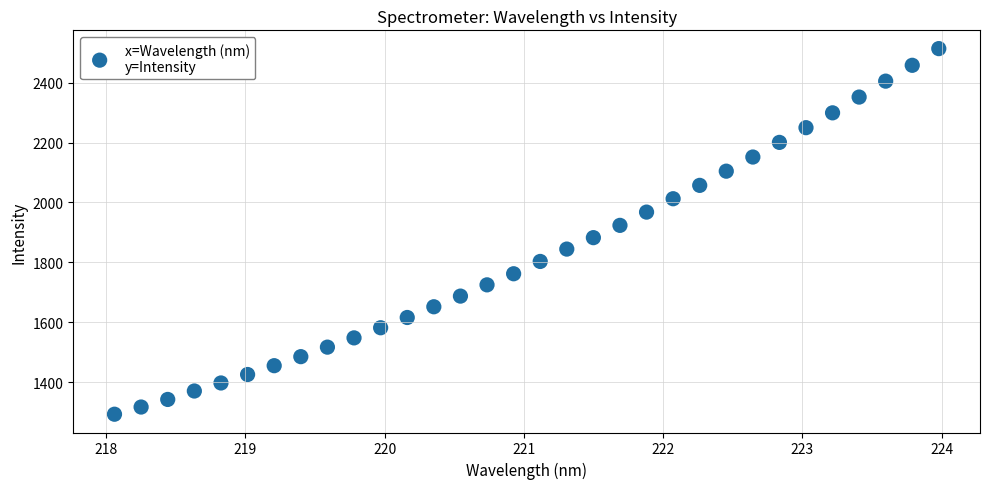

What is the range of X values (max minus min)?

5.9